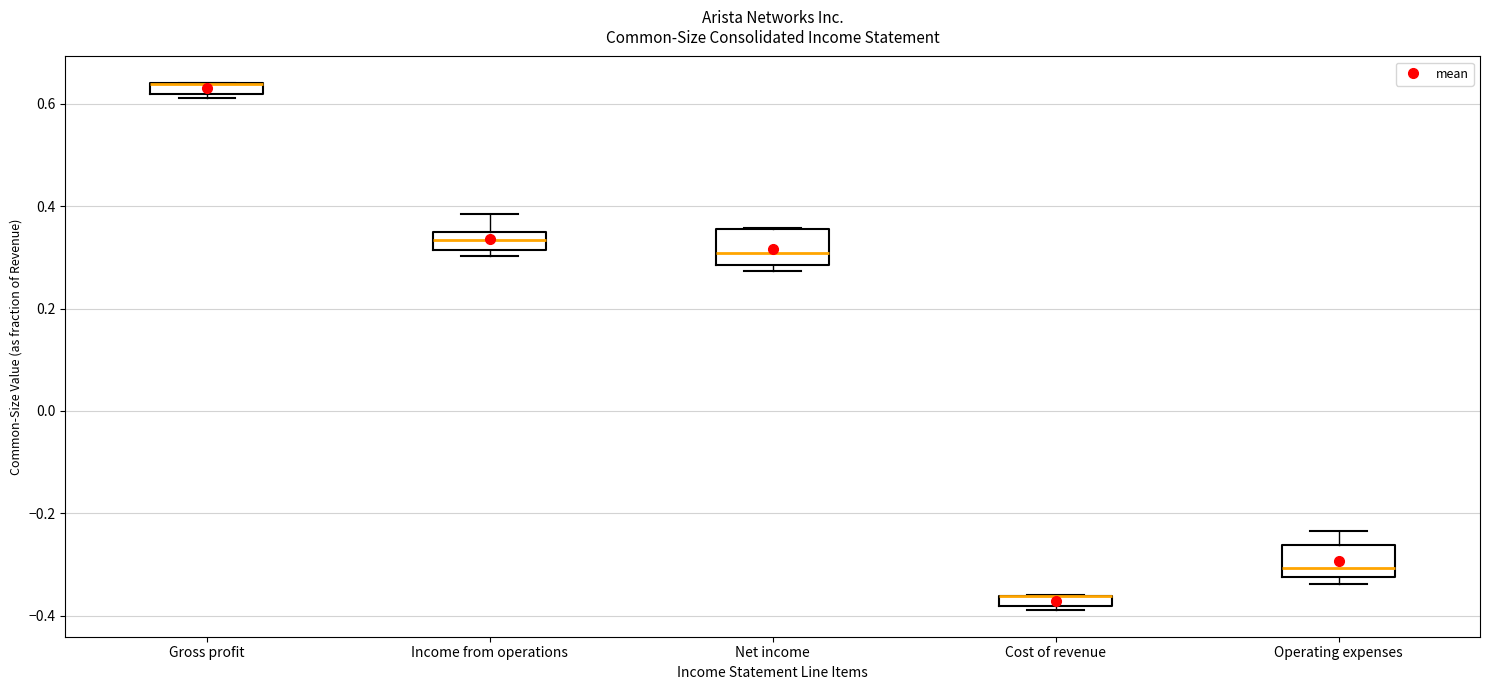

Where is the upper edge of the box for Net income on the y-axis? The values are not printed on the chart, so give them approximately, as read against the axis.

0.36